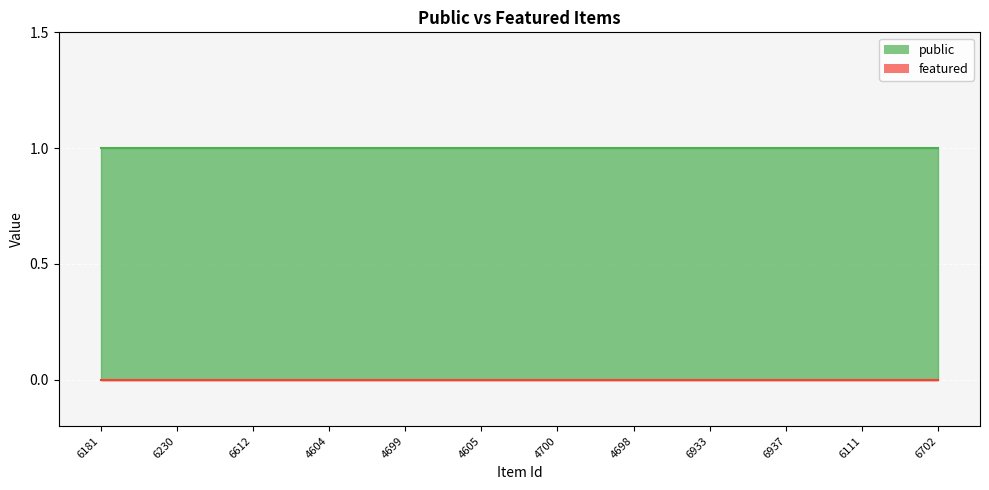

True or false: public and featured intersect in this chart.

False